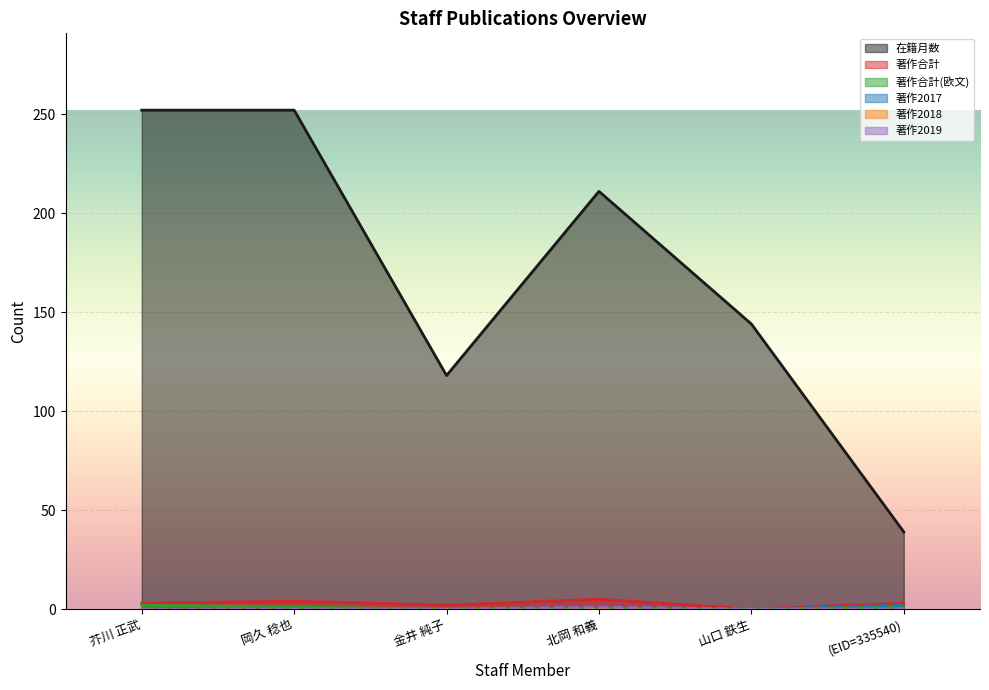

What is the greatest value displayed?

252